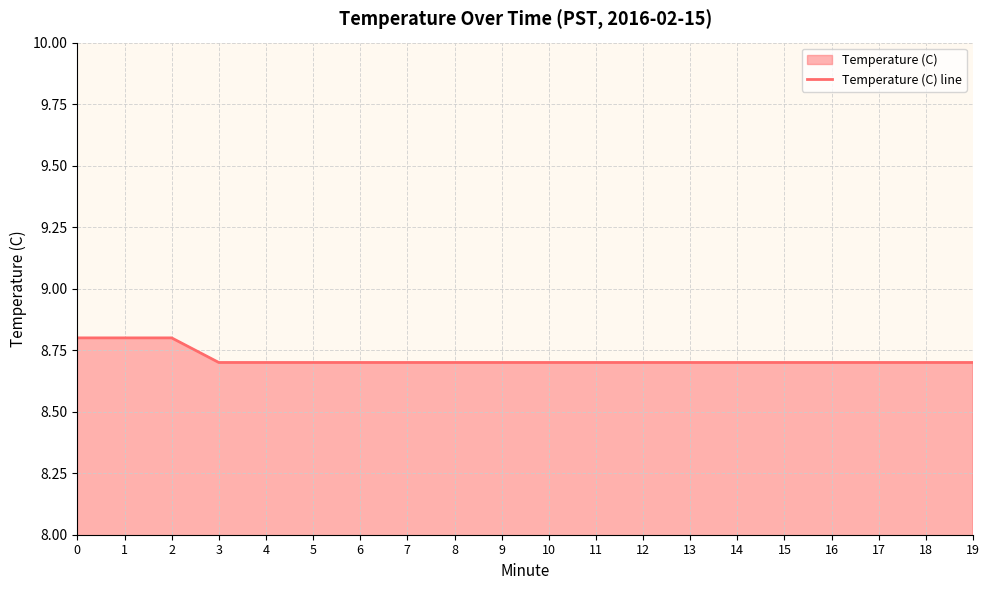

The value at 4 is 8.7. True or false?

True